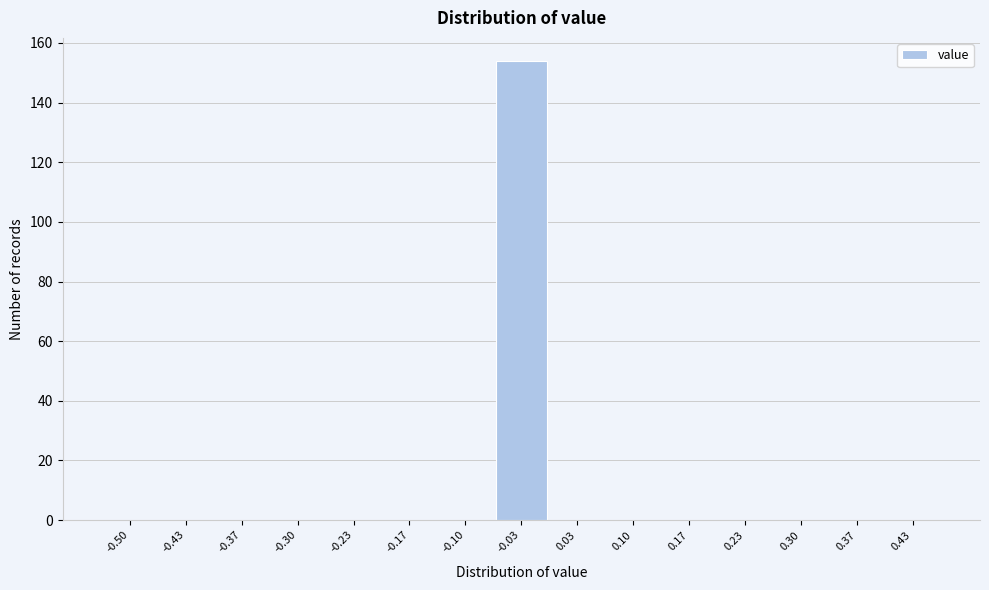

Reading left to right, transcribe all the data shown in this chart.

-0.50=0	-0.43=0	-0.37=0	-0.30=0	-0.23=0	-0.17=0	-0.10=0	-0.03=154	0.03=0	0.10=0	0.17=0	0.23=0	0.30=0	0.37=0	0.43=0